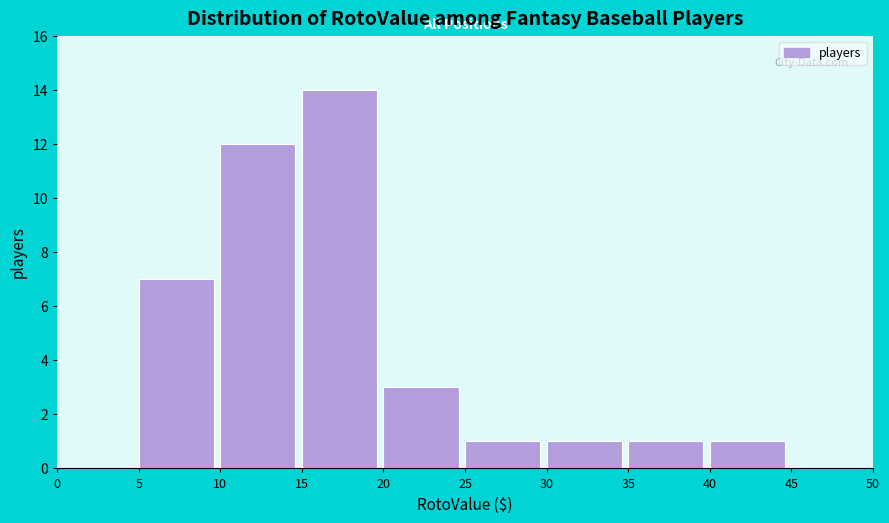

Reading left to right, list every bar in this chart as the range it spans on the x-axis followed by its height. The values are not printed on the chart, so give them approximately, as read against the axis.

0 to 5: 0
5 to 10: 7
10 to 15: 12
15 to 20: 14
20 to 25: 3
25 to 30: 1
30 to 35: 1
35 to 40: 1
40 to 45: 1
45 to 50: 0